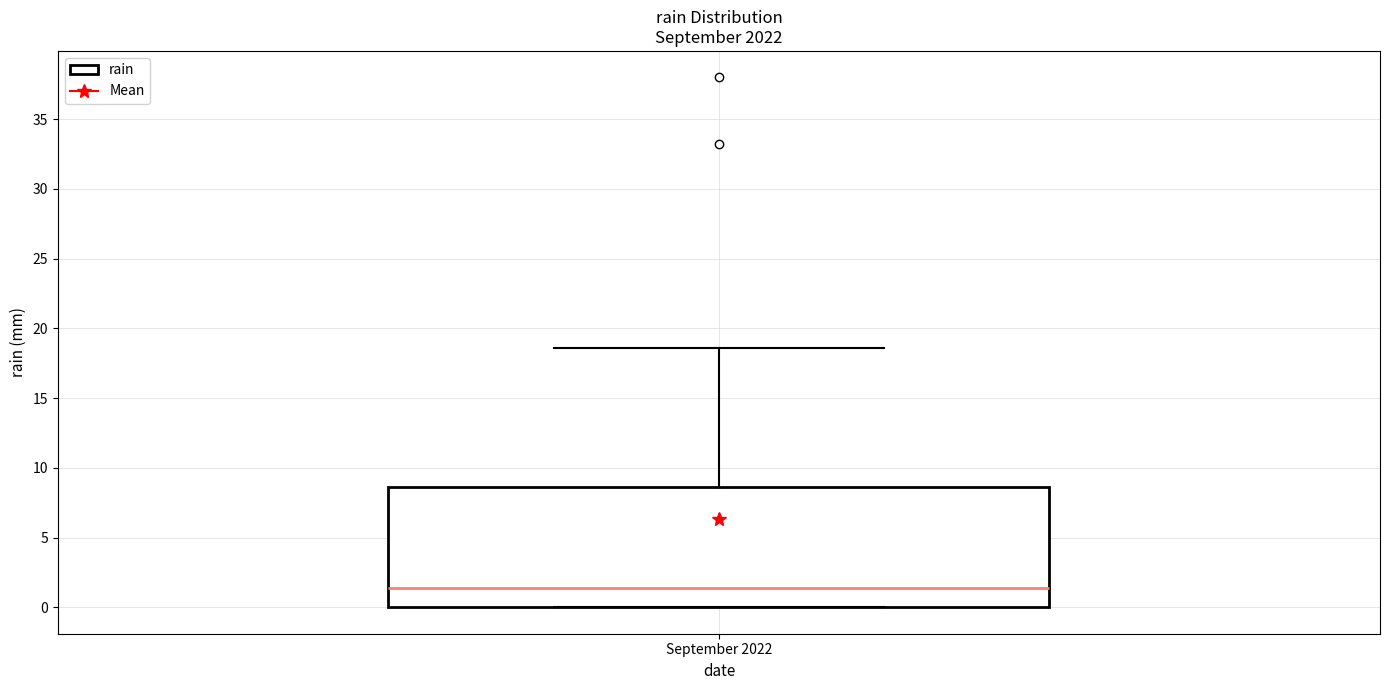

Where does the upper whisker of the box for September 2022 end on the y-axis? The values are not printed on the chart, so give them approximately, as read against the axis.

18.5